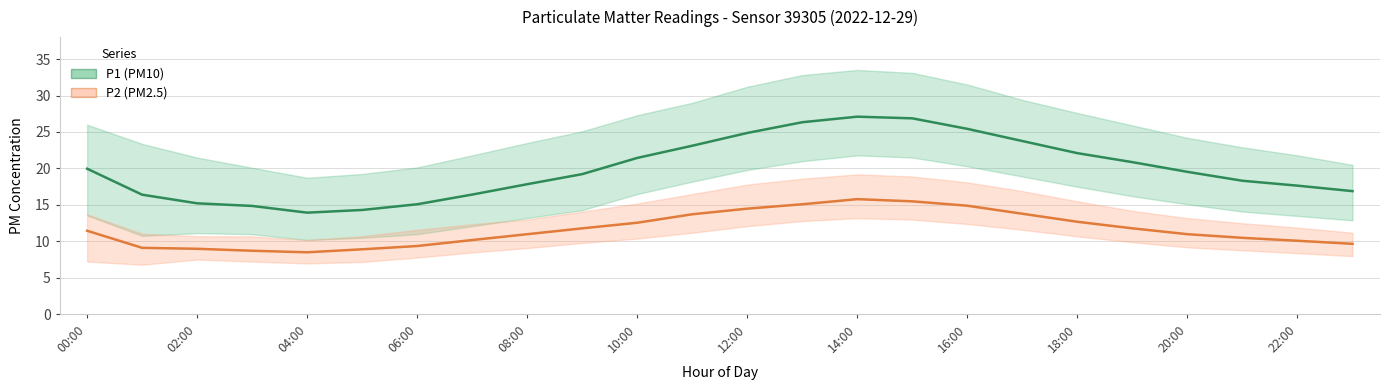

True or false: P2 (PM2.5) and P1 (PM10) intersect in this chart.

False